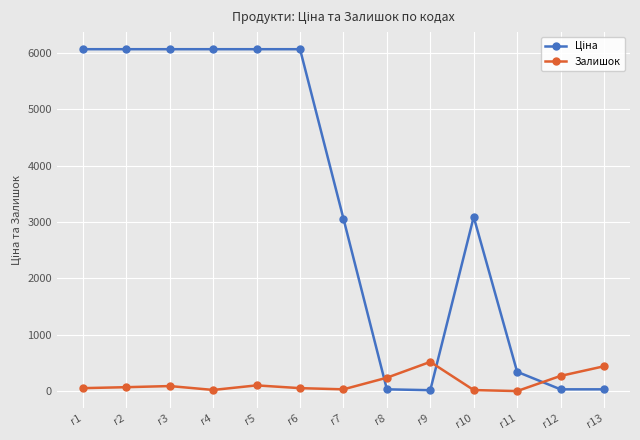

What is the difference between the second highest and minimum values in the Залишок series?

440.0